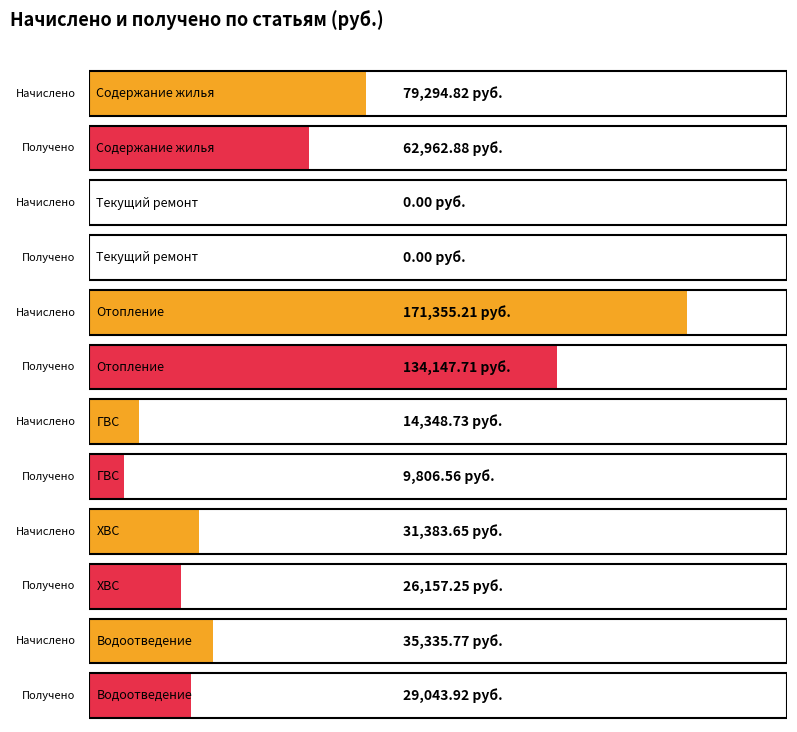

Where does the Начислено series first go above 35335?

Содержание жилья